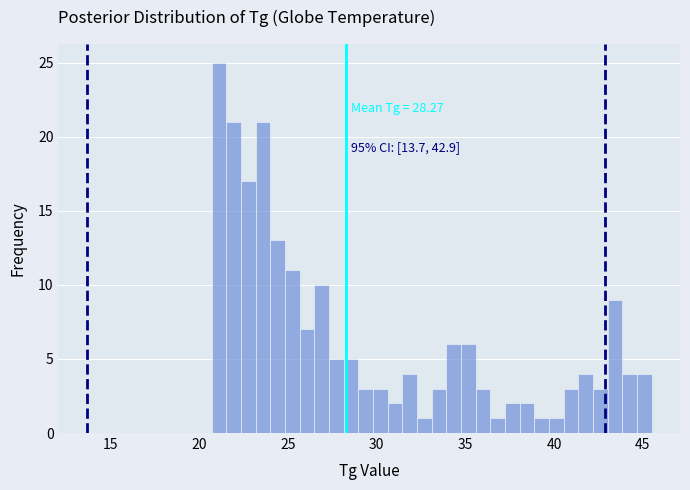

Around what value on the x-axis is the tallest bar? Give the approximate position of its centre, as read against the axis.

21.0